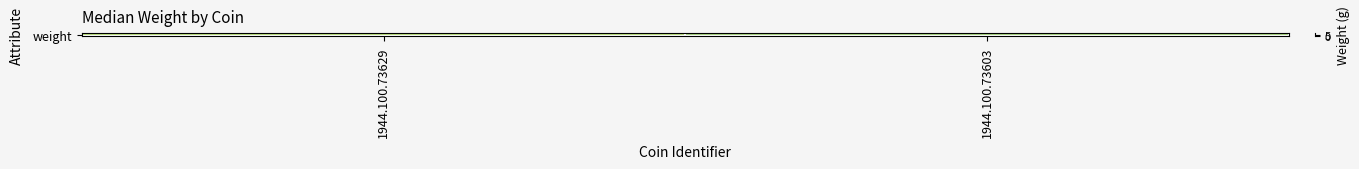

What is the difference between the maximum and minimum values?

0.7